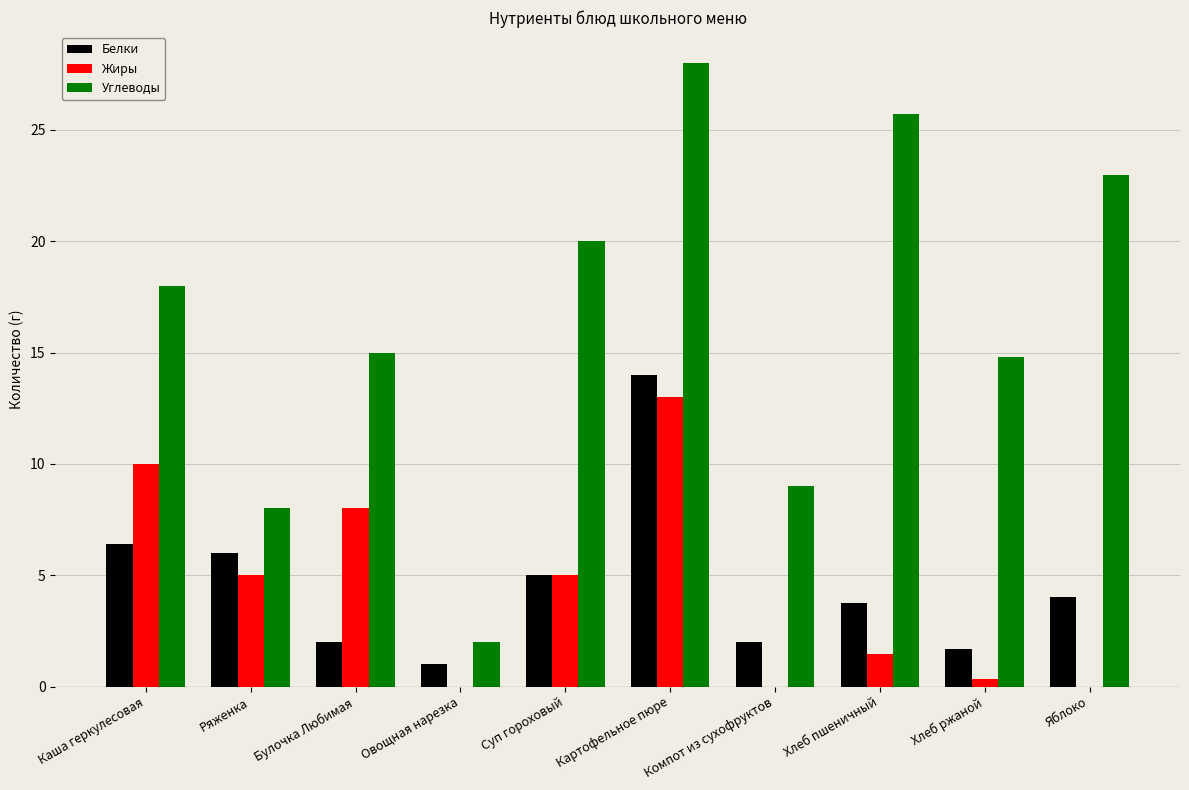

Count the number of categories in the chart.

10